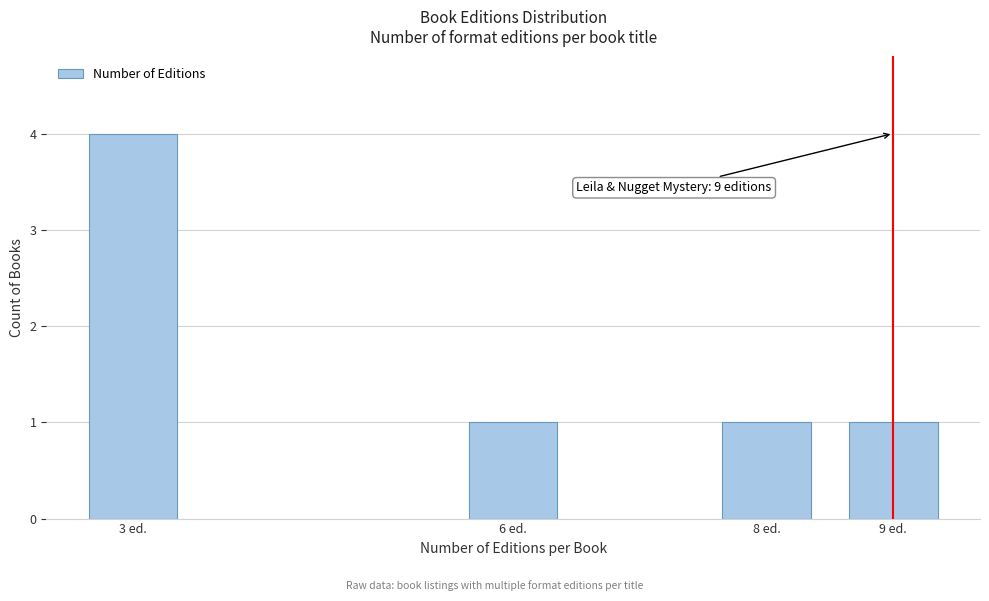

Reading left to right, transcribe all the data shown in this chart.

4	1	1	1